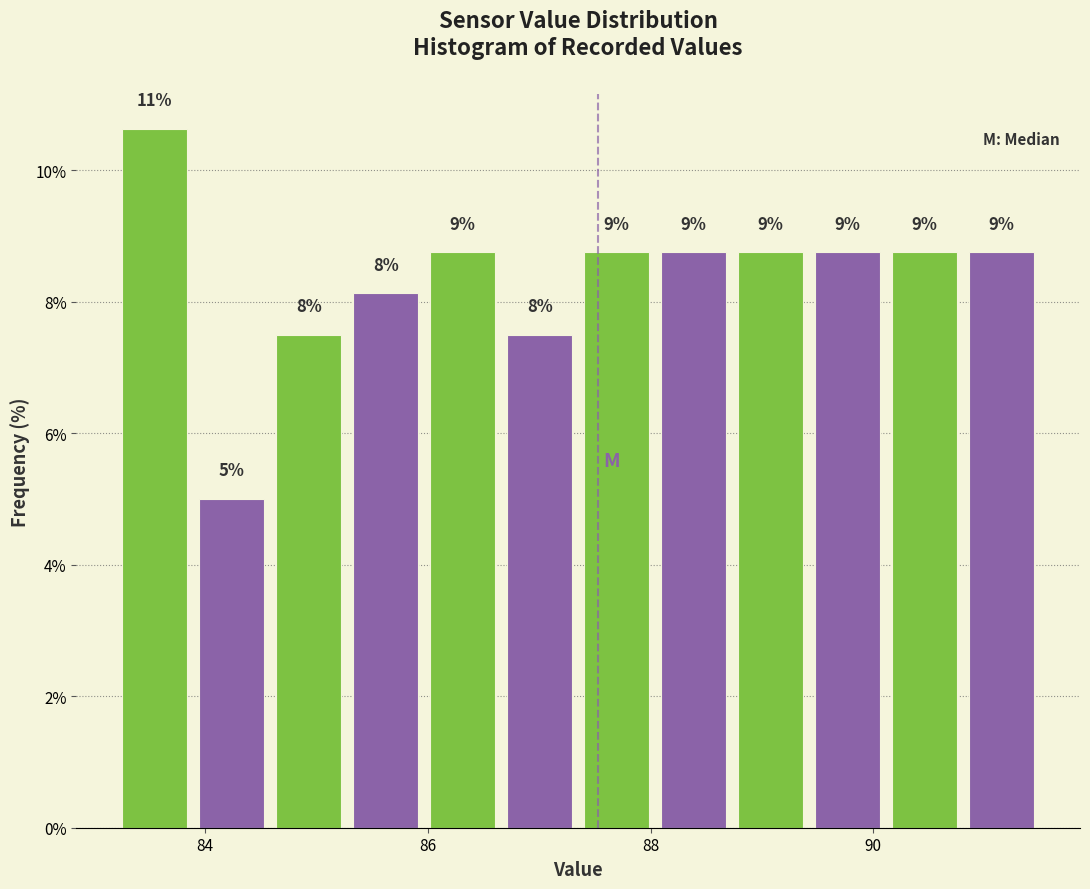

Read against the x-axis, roughly where is the centre of the tallest bar?

83.6